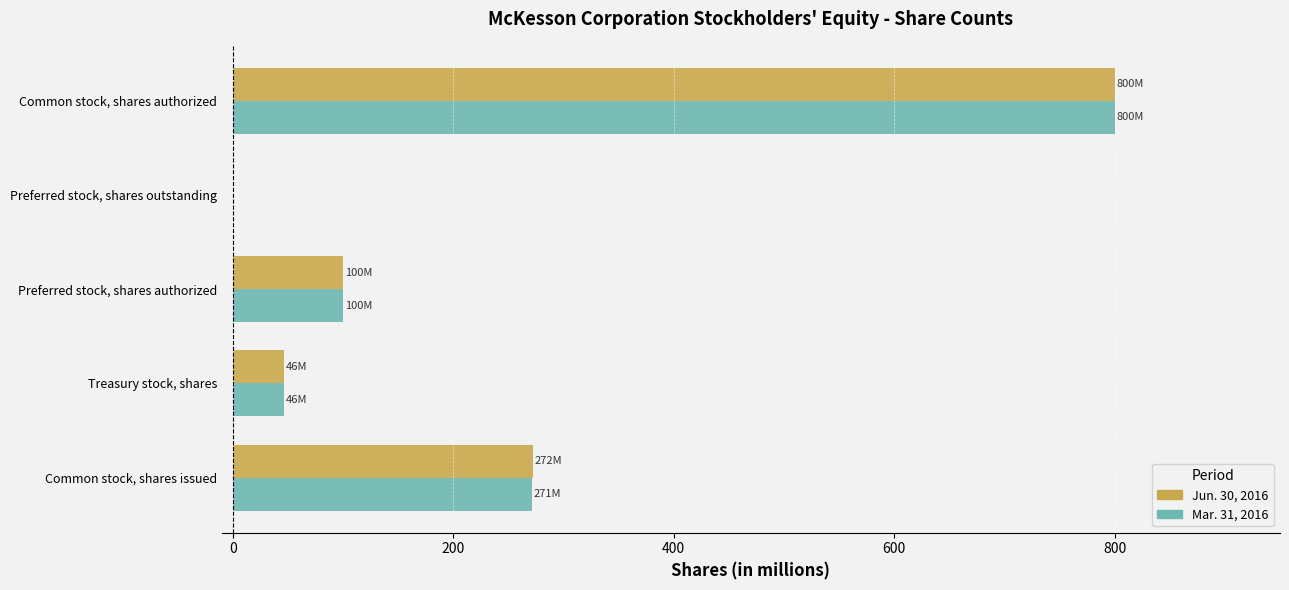

True or false: Mar. 31, 2016 has a value of -362 at Preferred stock, shares outstanding.

False